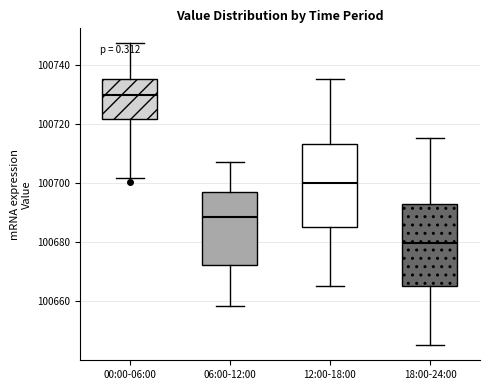

Where does the upper whisker of the box for 06:00-12:00 end on the y-axis? The values are not printed on the chart, so give them approximately, as read against the axis.

100708